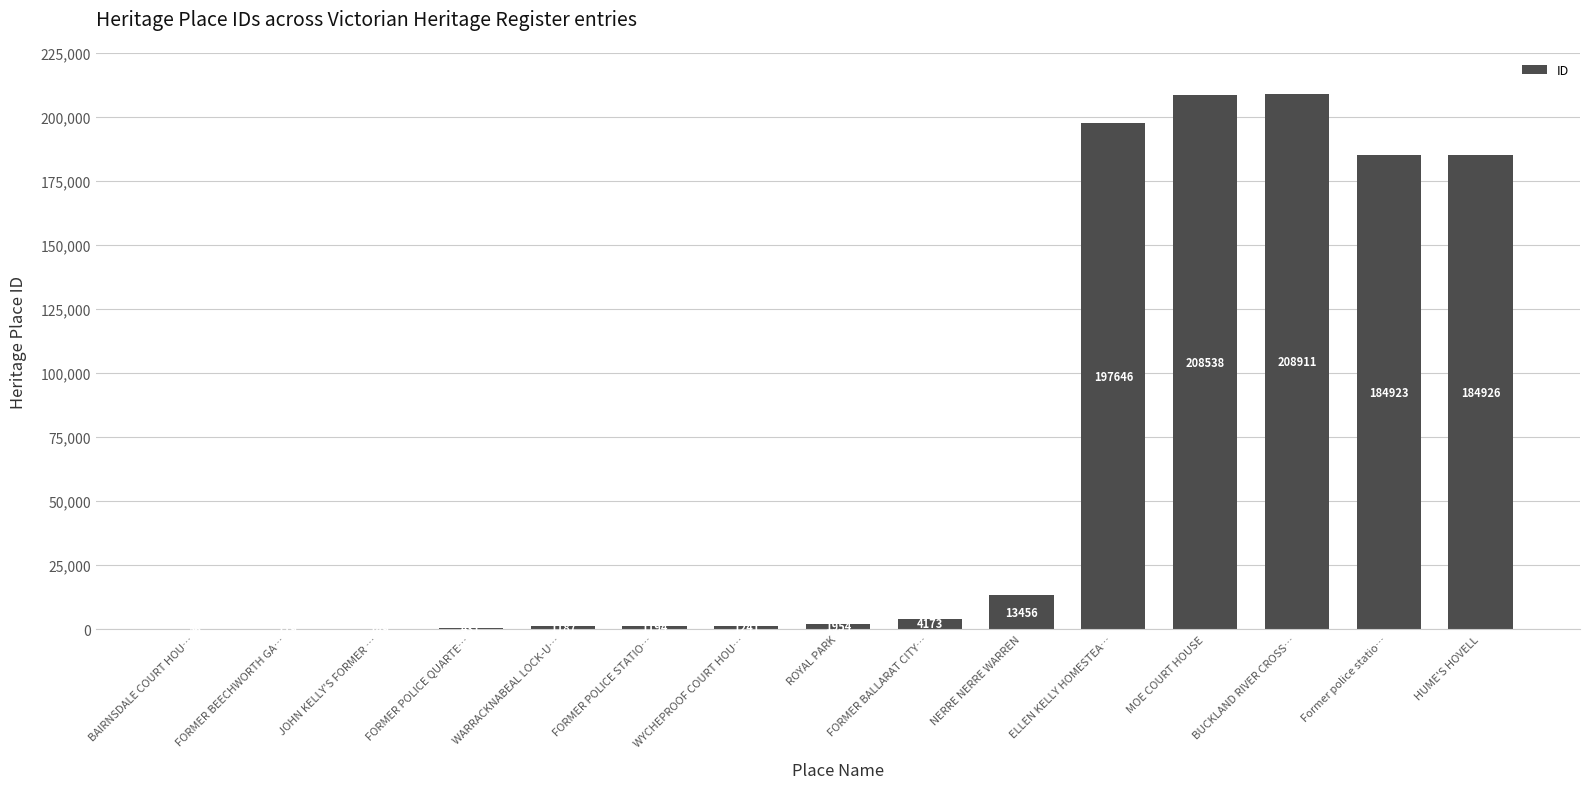

What is the sum of all values?

1008904